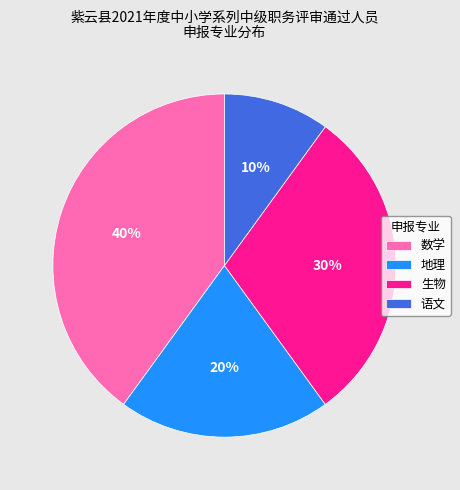

What is the smallest slice in the pie chart?

语文